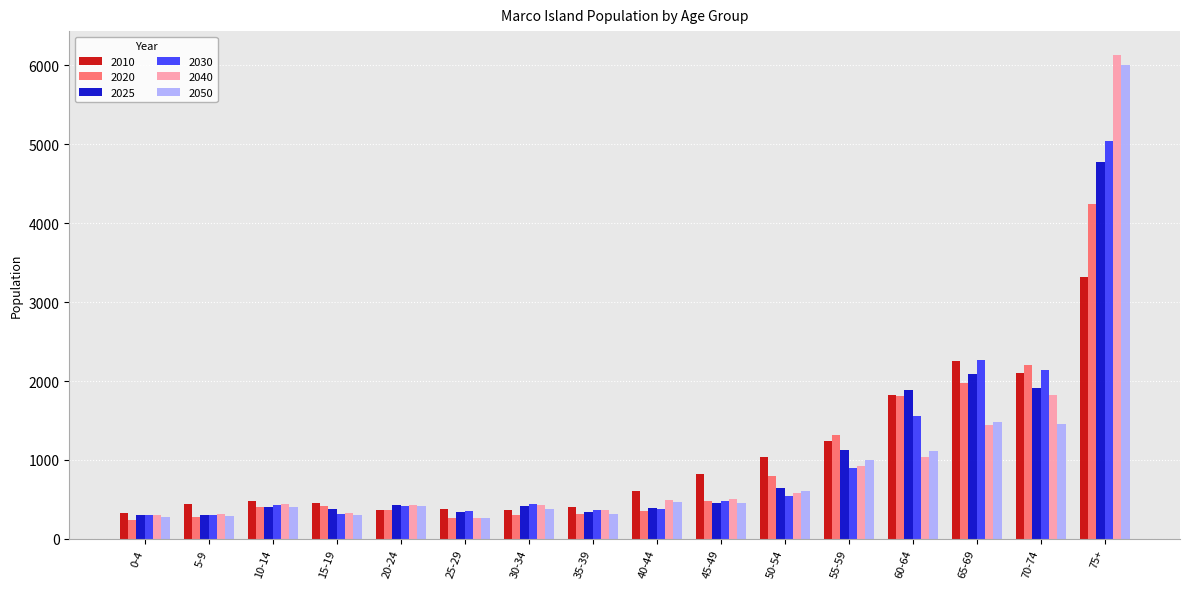

What is the total value across all series at 40-44?

2690